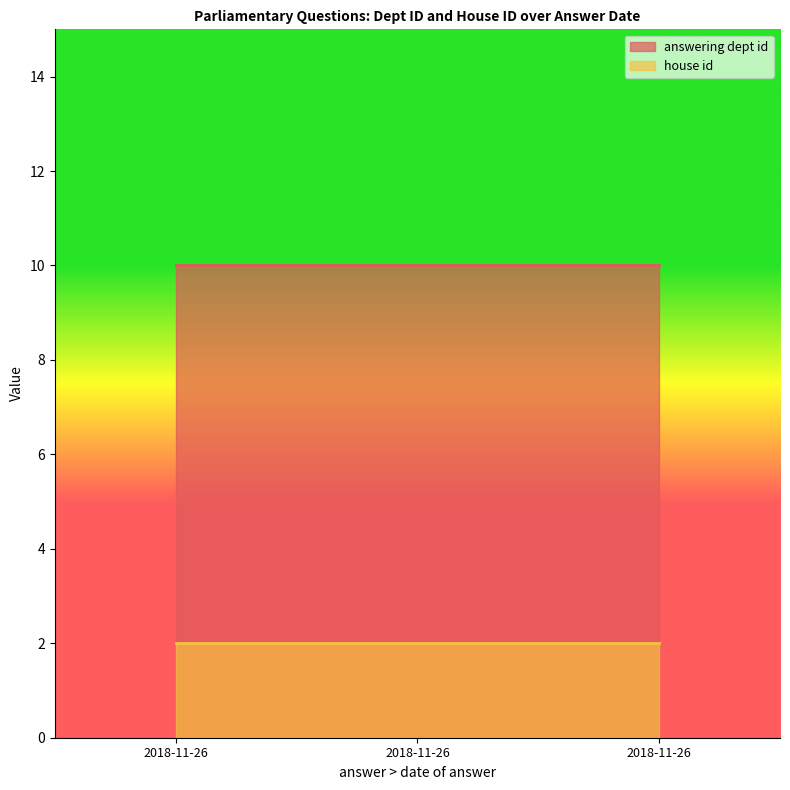

Does the chart display data point markers on the line(s)?

No